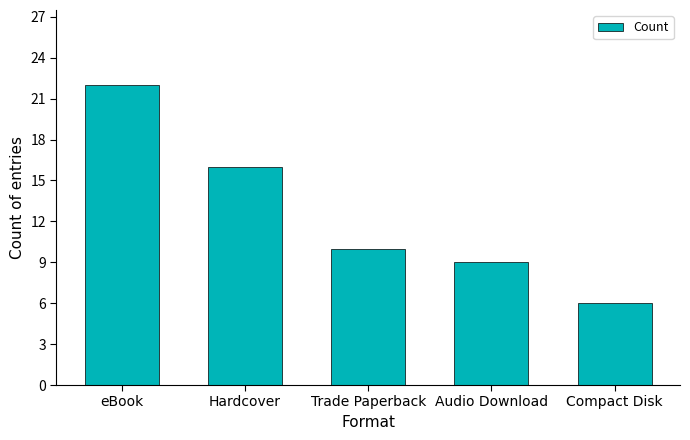

List the labels in order of value, smallest first.

Compact Disk, Audio Download, Trade Paperback, Hardcover, eBook